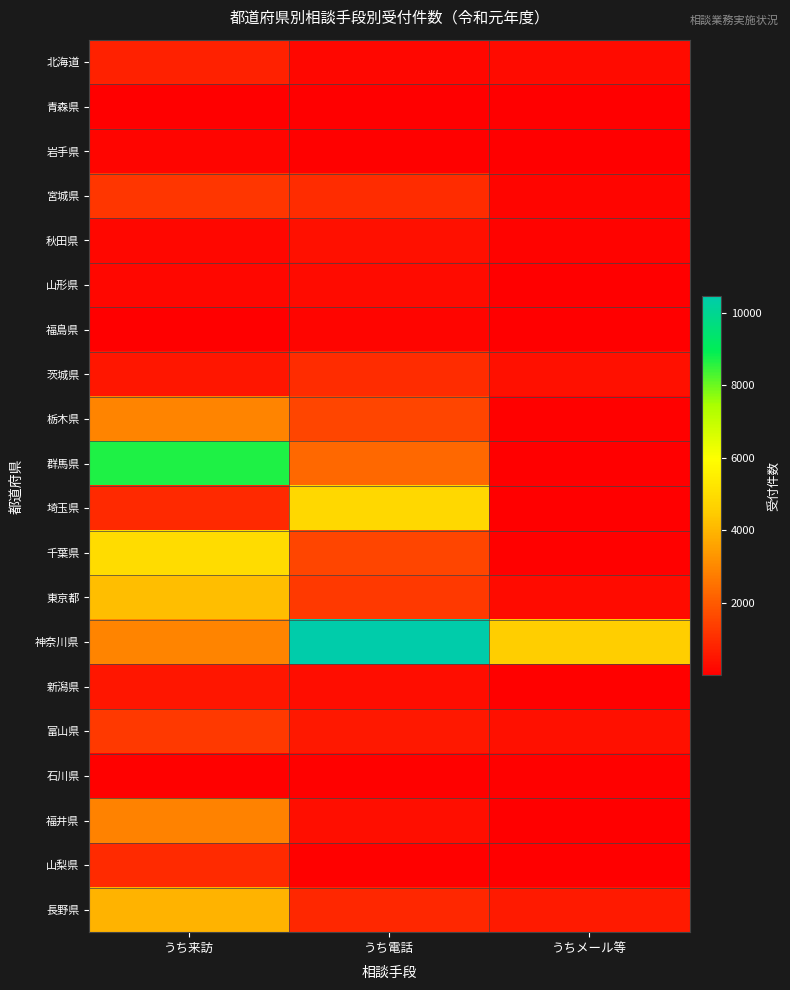

Which has a higher value, うち来訪 or うちメール等?

うち来訪